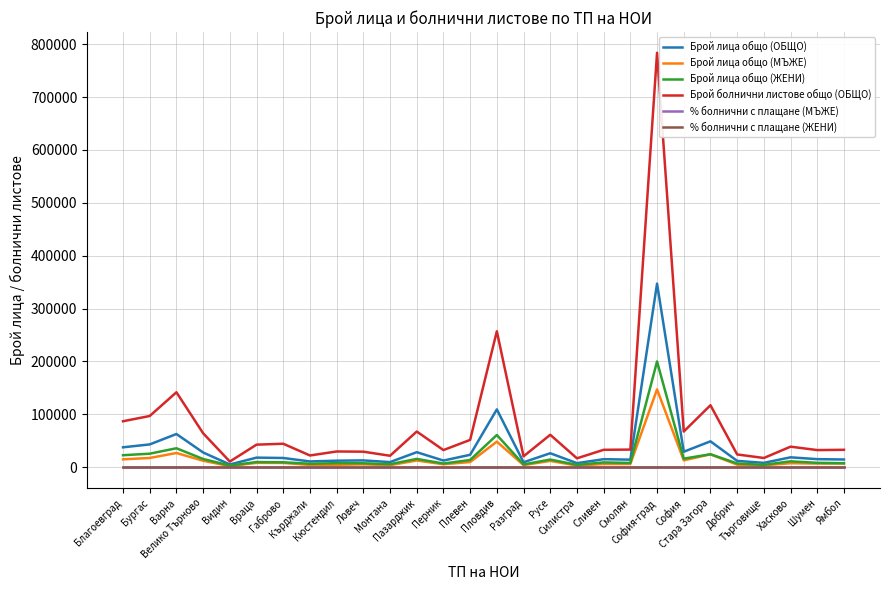

What is the average value of the Брой болнични листове общо (ОБЩО) series?

81408.8